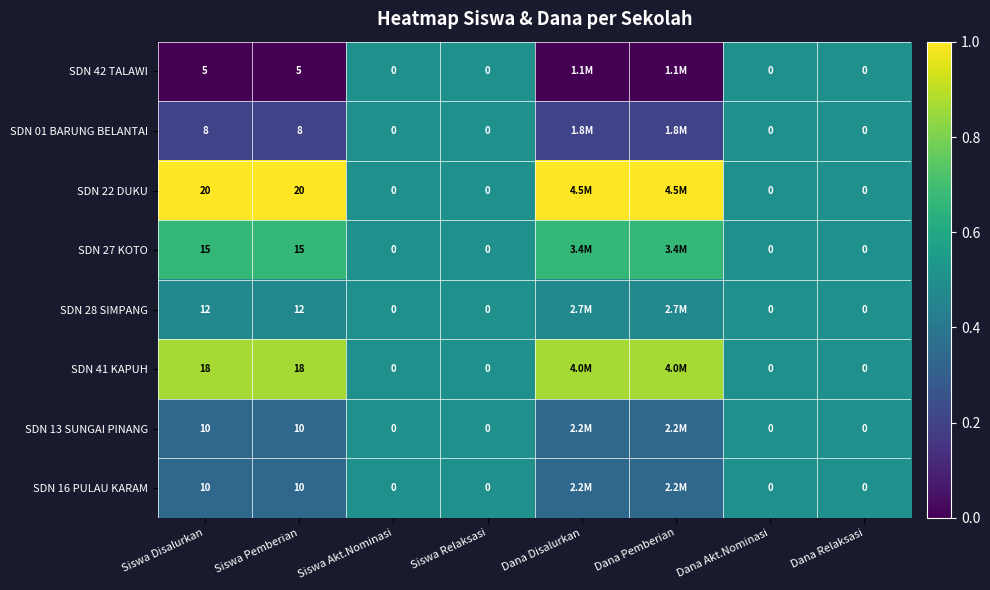

Where is SDN 16 PULAU KARAM nearest to the value 0?

Siswa Disalurkan